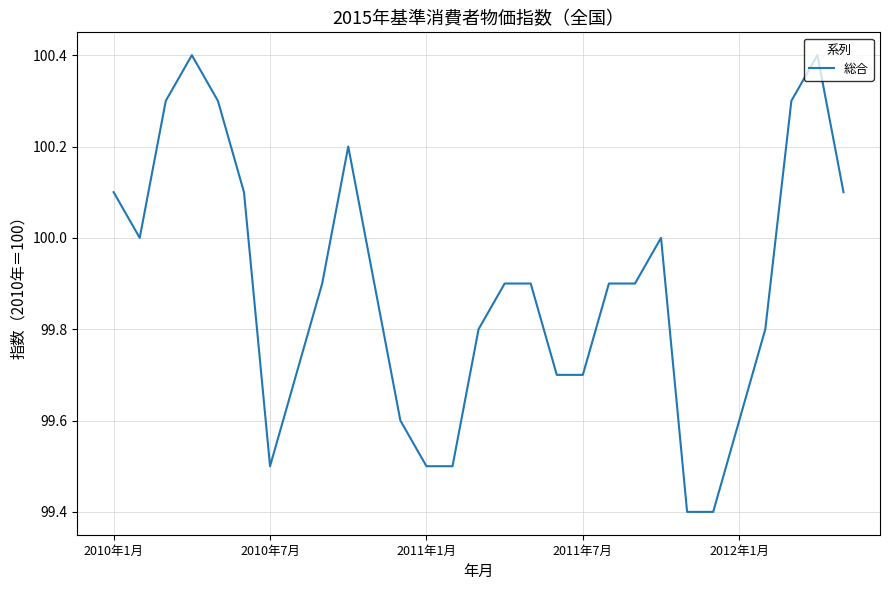

What is the minimum value shown in the chart?

99.4